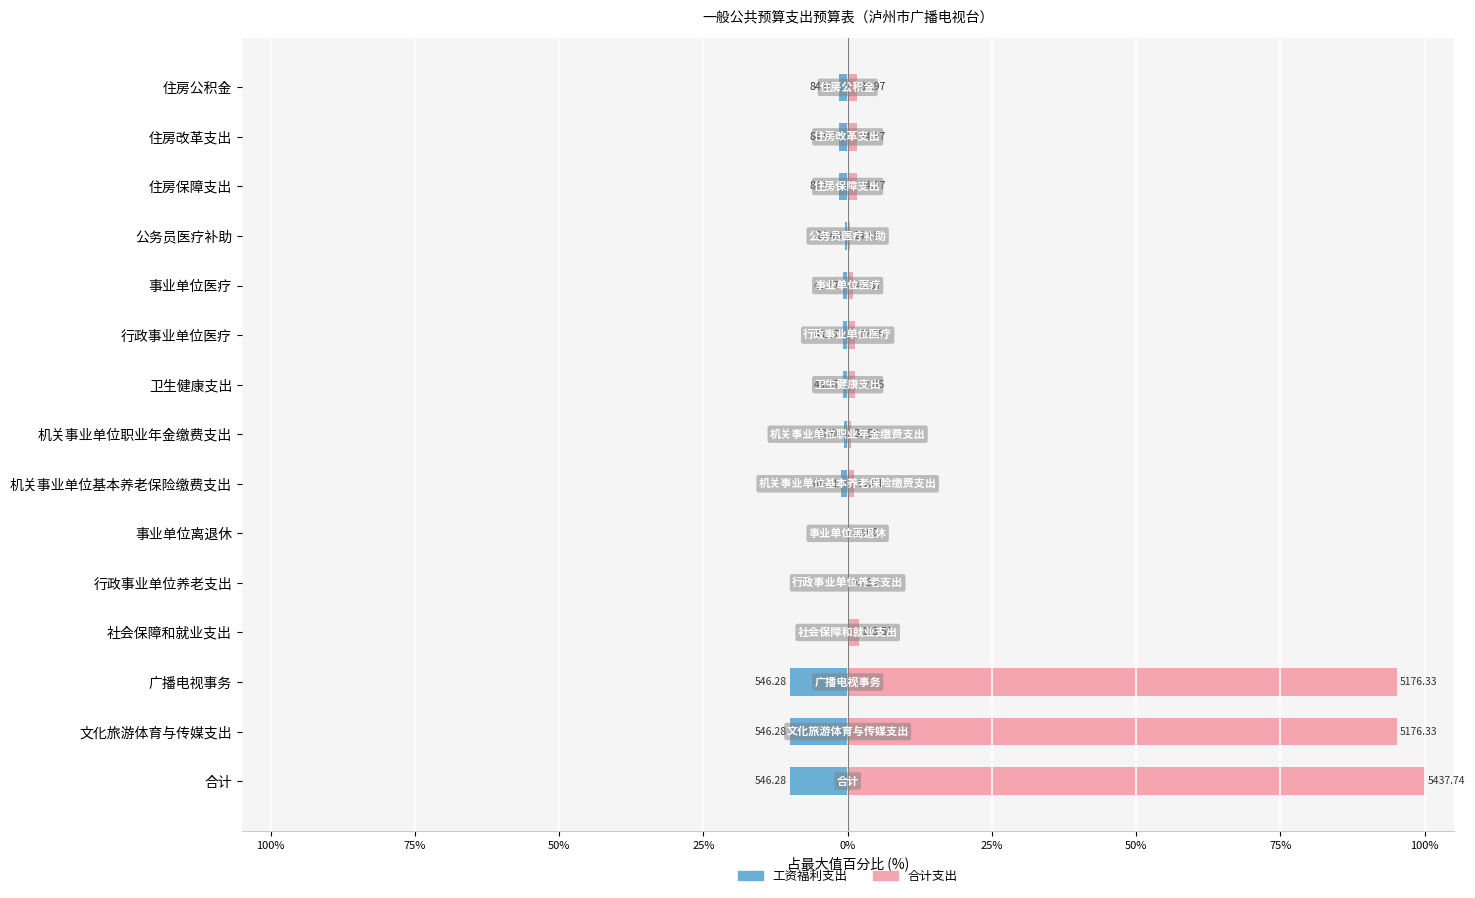

What is the greatest value displayed?

100.0